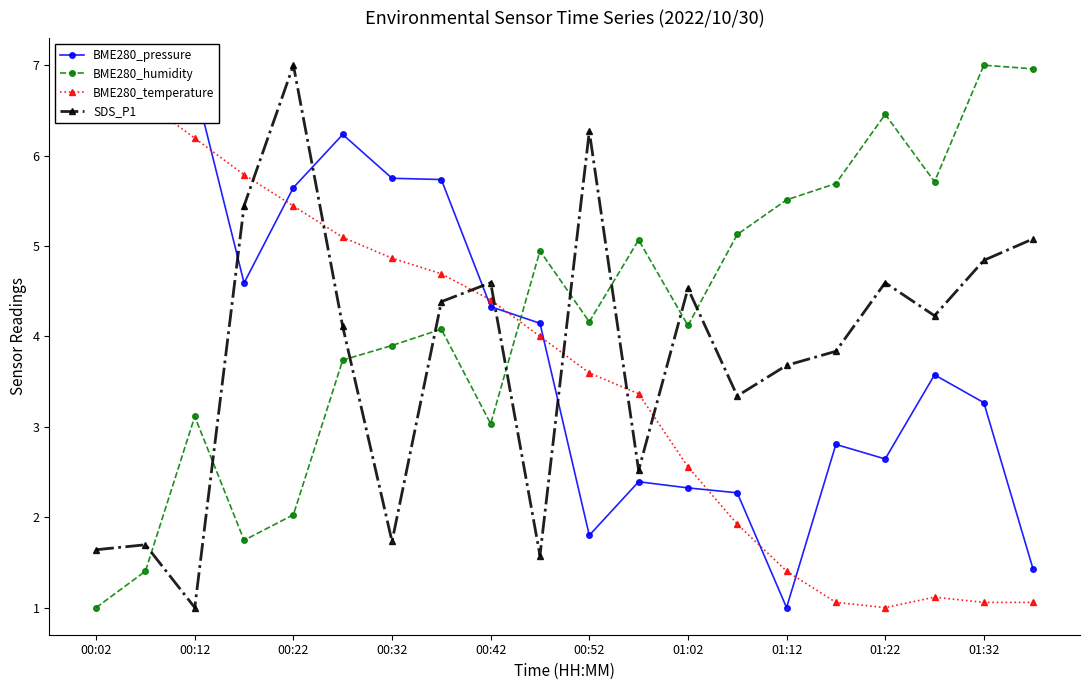

True or false: BME280_temperature and BME280_humidity cross at least once.

True